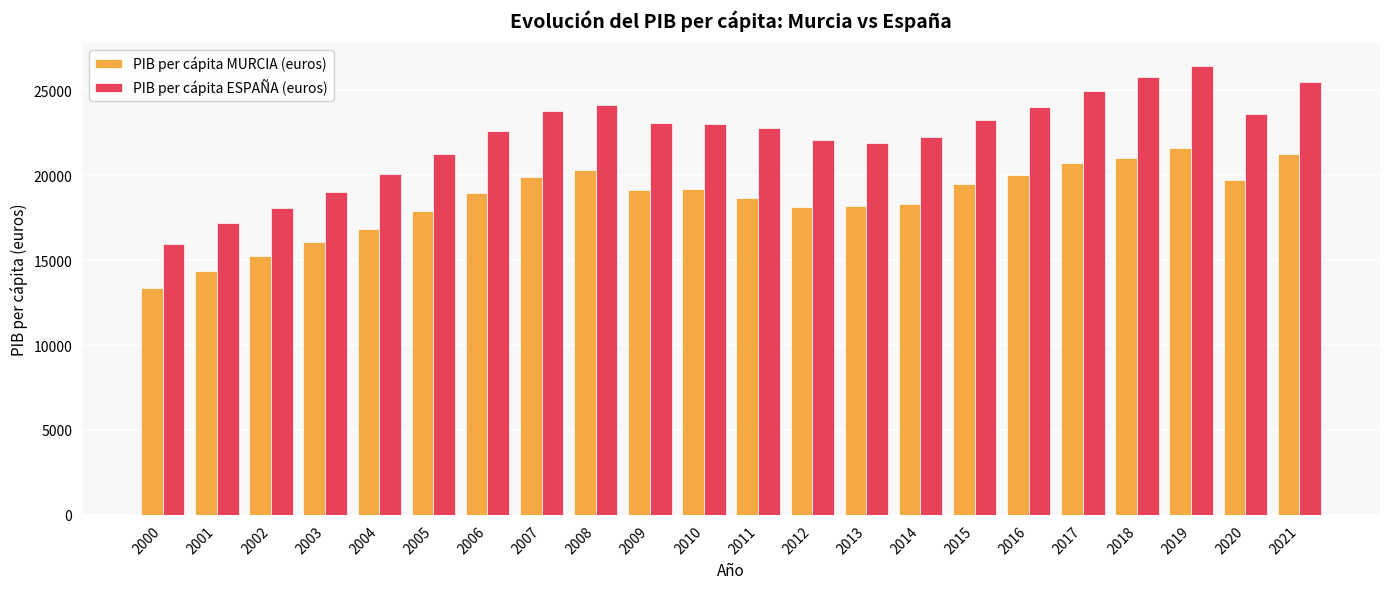

What is the approximate value of PIB per cápita ESPAÑA (euros) at 2002, to the nearest 50?

18100